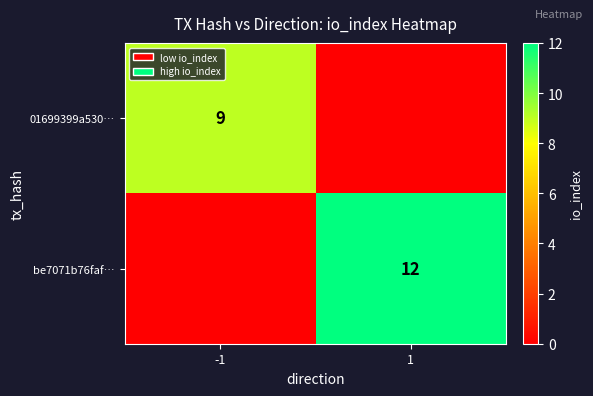

The value of 01699399a530… at -1 is 9. True or false?

True